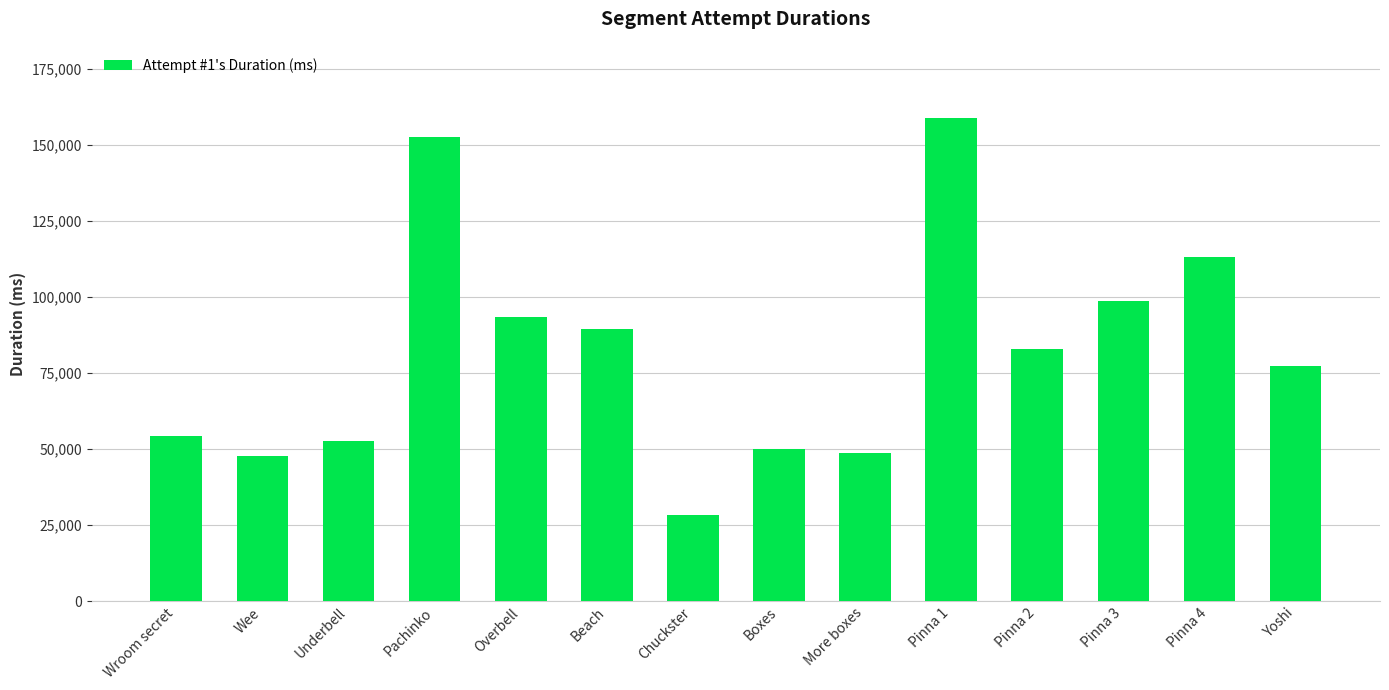

Reading right to left, what are all the values shown in this chart?

Yoshi=77268	Pinna 4=113045	Pinna 3=98747	Pinna 2=82925	Pinna 1=158749	More boxes=48637	Boxes=50091	Chuckster=28371	Beach=89365	Overbell=93598	Pachinko=152699	Underbell=52643	Wee=47821	Wroom secret=54453